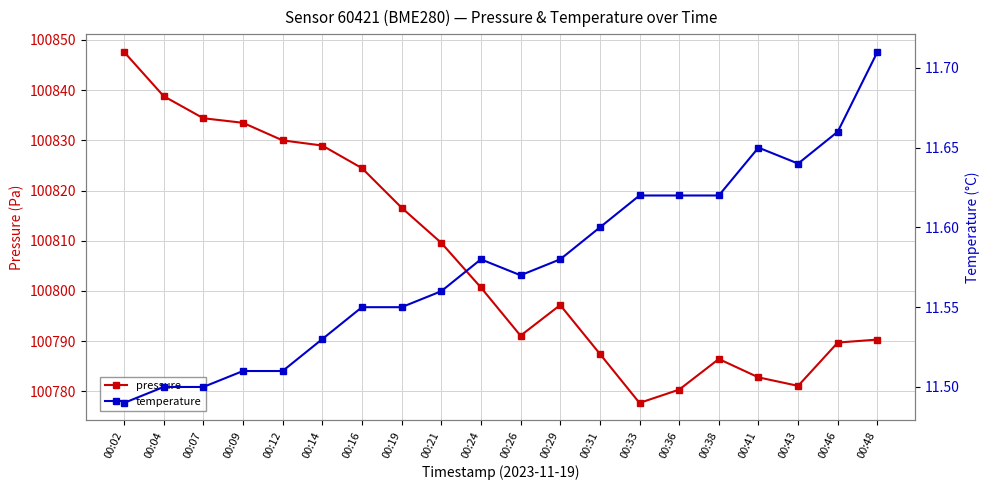

What is the spread (max minus min) of values at 00:16?

100812.9